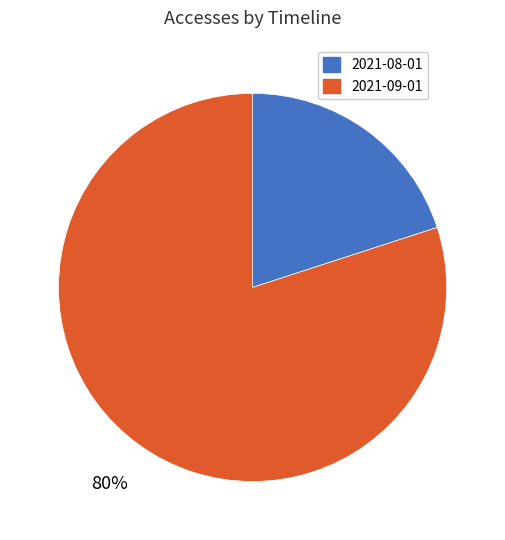

Approximately how many times larger is the value at 2021-09-01 compared to 2021-08-01?

4.0